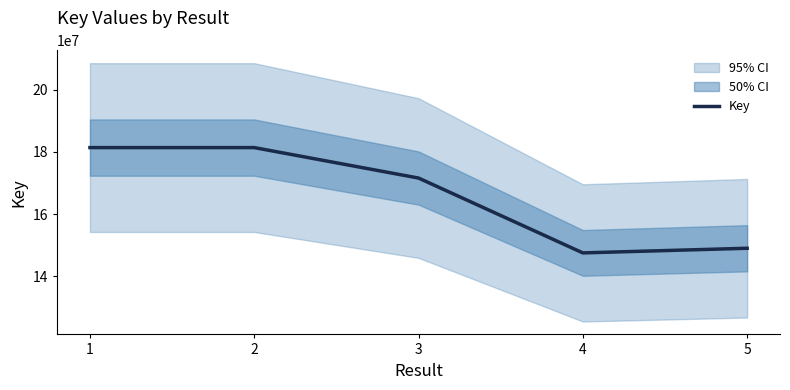

Which has a higher value, 5 or 2?

2